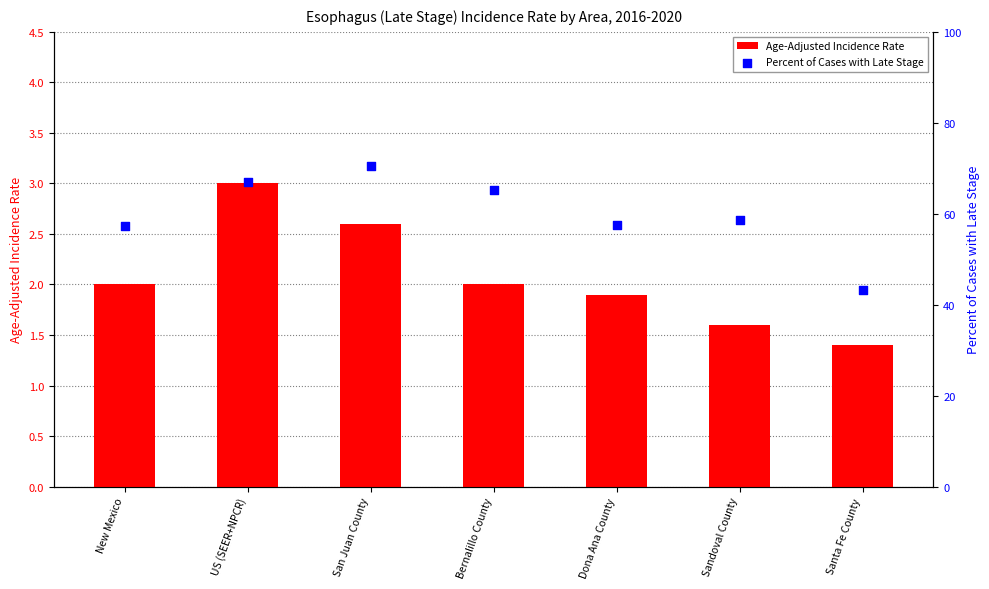

What is the total value across all series at Santa Fe County?

44.6